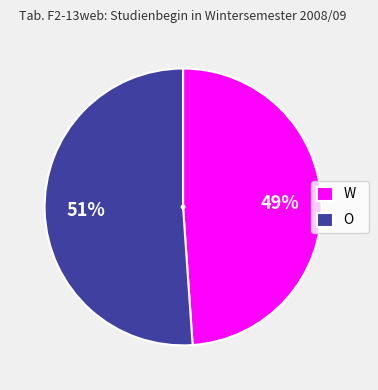

To the nearest percent, what portion does W represent?

49%